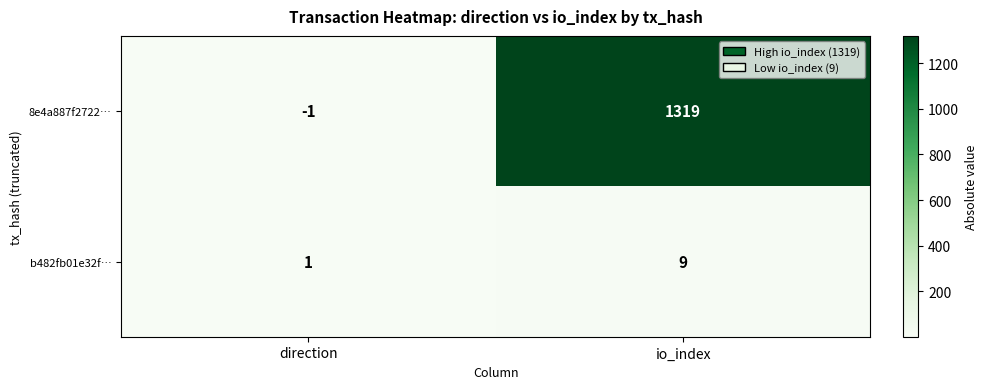

Reading left to right, what are all the values shown in this chart?

8e4a887f2722…: direction=-1	io_index=1319
b482fb01e32f…: direction=1	io_index=9